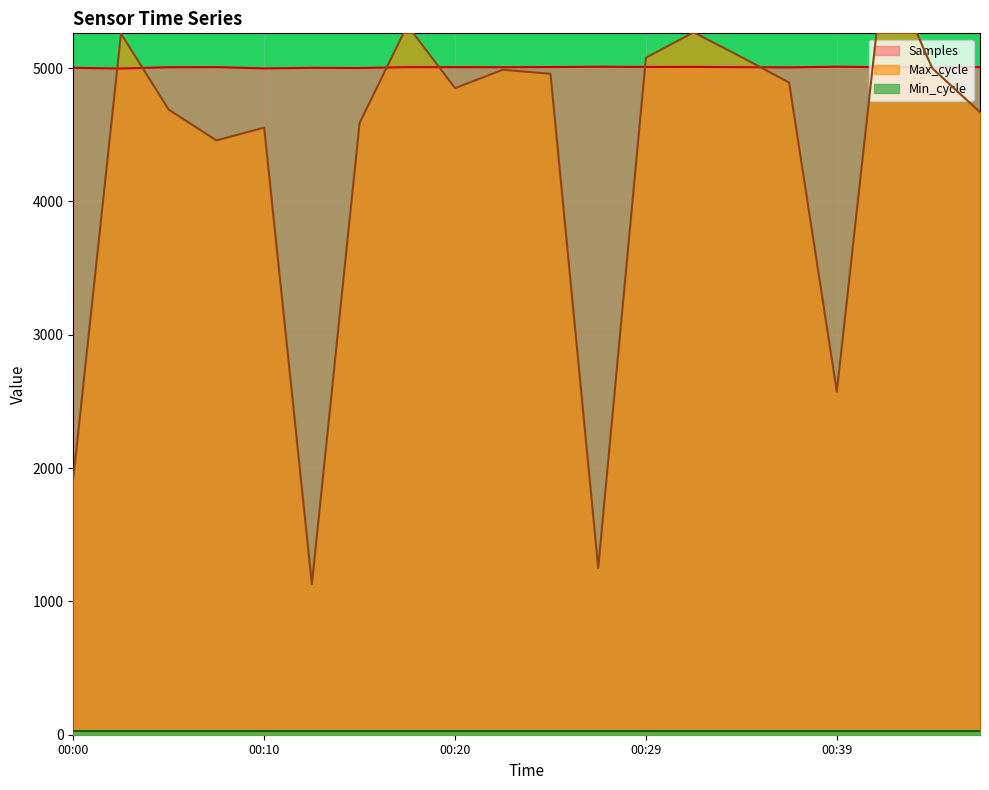

Which series ends up on top after the final intersection of Max_cycle and Samples?

Samples